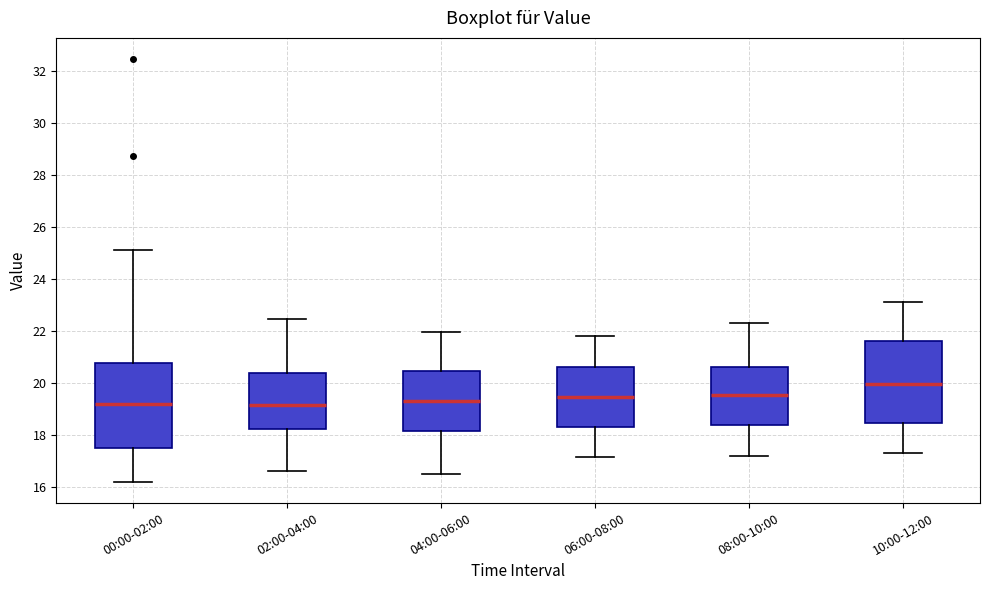

Reading left to right, read every box against the y-axis: the position of its median line, the range the box covers, and the ends of its whiskers. The values are not printed on the chart, so give them approximately, as read against the axis.

00:00-02:00: median 19.2, box 17.6 to 20.8, whiskers 16.2 to 25.2
02:00-04:00: median 19.2, box 18.2 to 20.4, whiskers 16.6 to 22.4
04:00-06:00: median 19.4, box 18.2 to 20.4, whiskers 16.6 to 22.0
06:00-08:00: median 19.4, box 18.4 to 20.6, whiskers 17.2 to 21.8
08:00-10:00: median 19.6, box 18.4 to 20.6, whiskers 17.2 to 22.4
10:00-12:00: median 20.0, box 18.4 to 21.6, whiskers 17.4 to 23.2